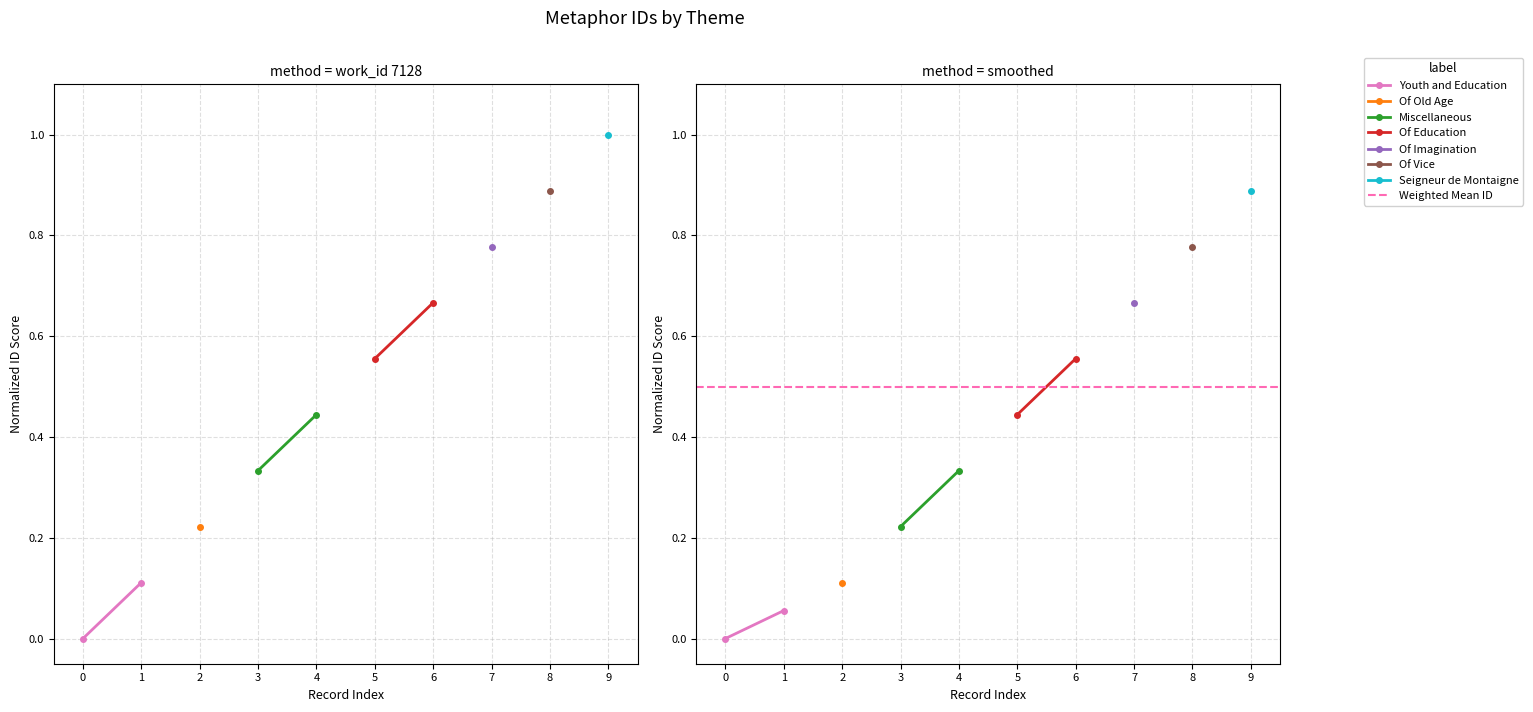

What is the spread (max minus min) of values at 0?

0.5